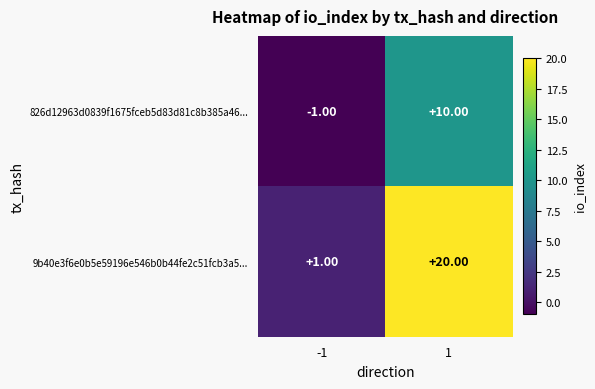

At -1, list the series in order from smallest to largest.

826d12963d0839f1675fceb5d83d81c8b385a46..., 9b40e3f6e0b5e59196e546b0b44fe2c51fcb3a5...